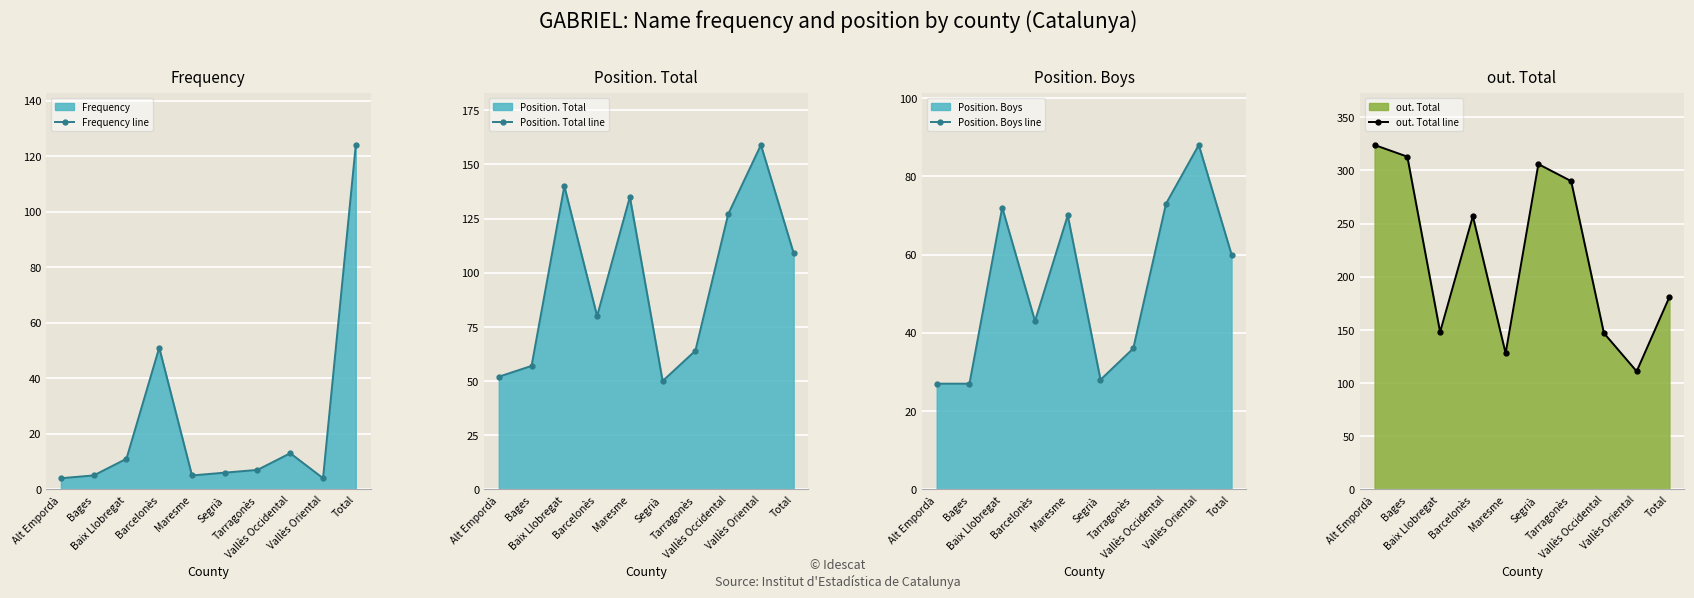

Between which two adjacent categories do Position. Total line and out. Total line first intersect?

Barcelonès and Maresme